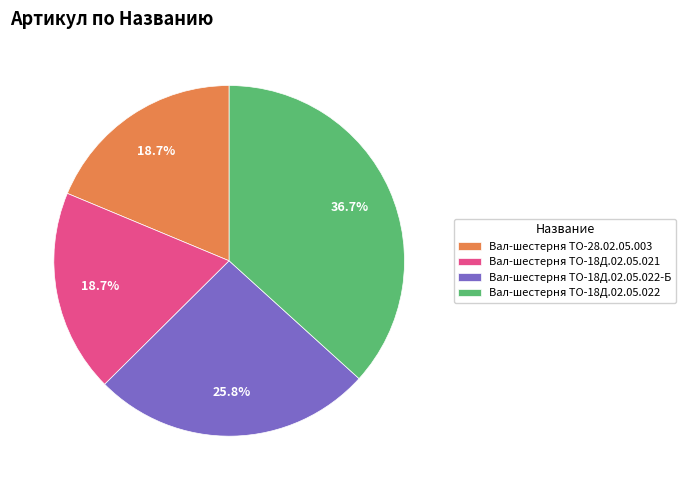

The Вал-шестерня ТО-18Д.02.05.022-Б slice represents 26% of the pie. True or false?

True